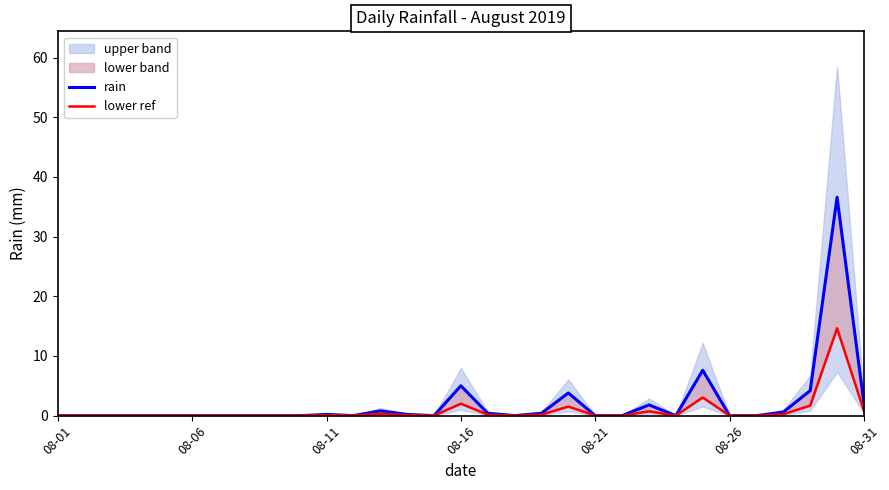

In lower ref, how many points are lower than both neighbors (excluding endpoints)?

4